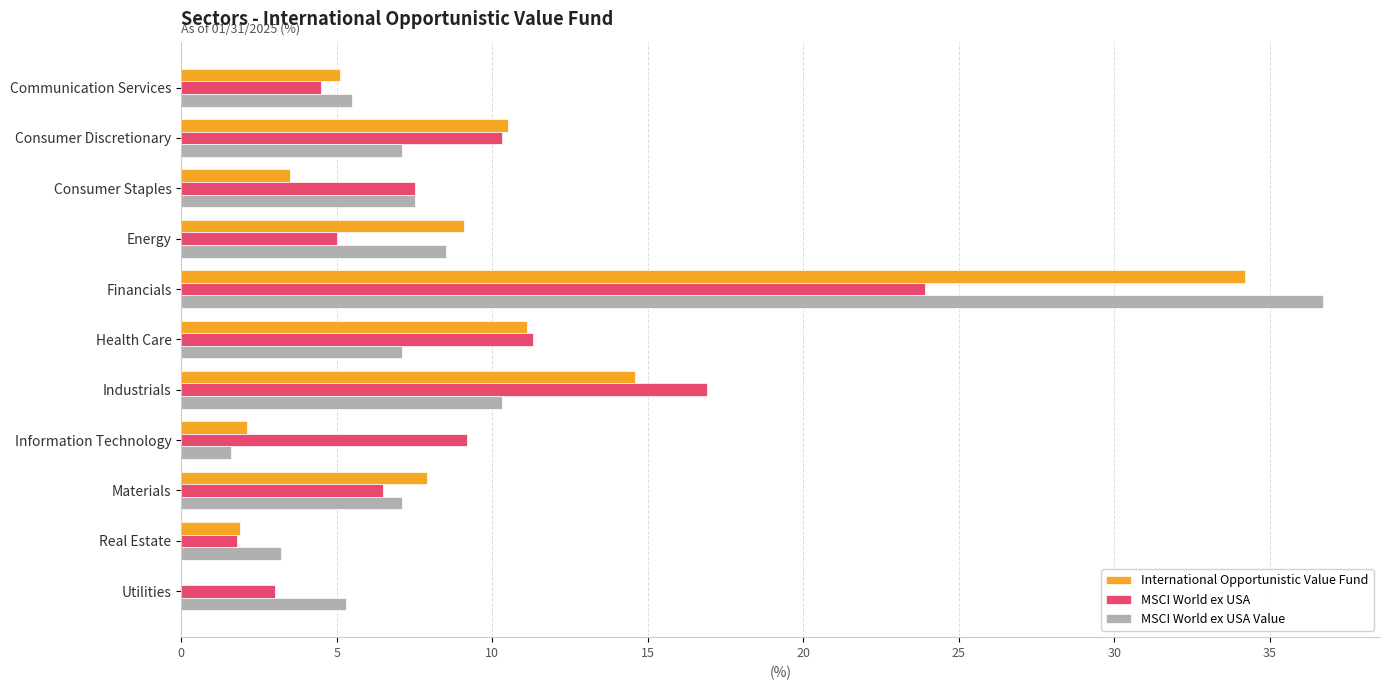

At which category is the sum across all series the highest?

Financials